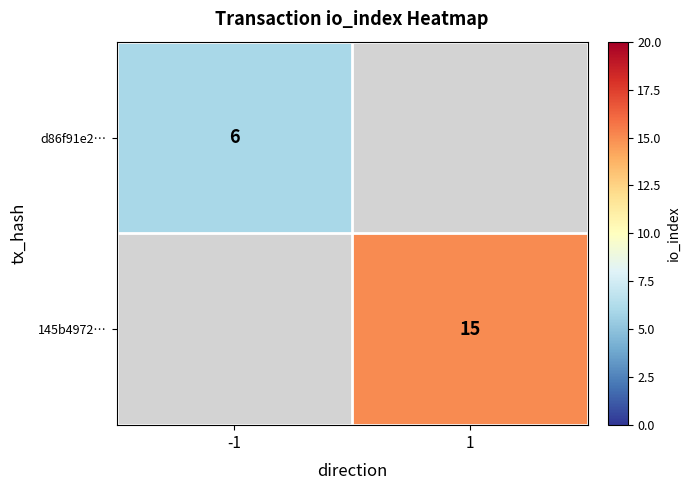

The value of d86f91e2… at -1 is 3.1. True or false?

False